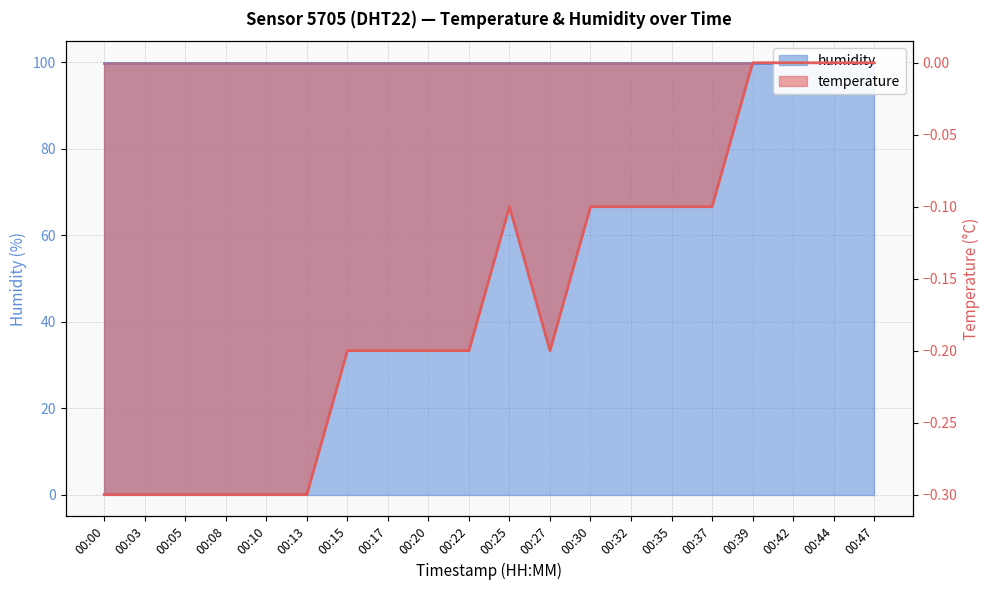

What is the change in value from 00:00 to 00:25?

+0.2